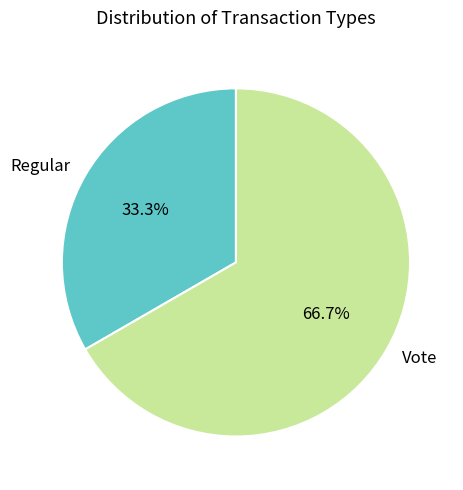

How many segments does this pie chart have?

2